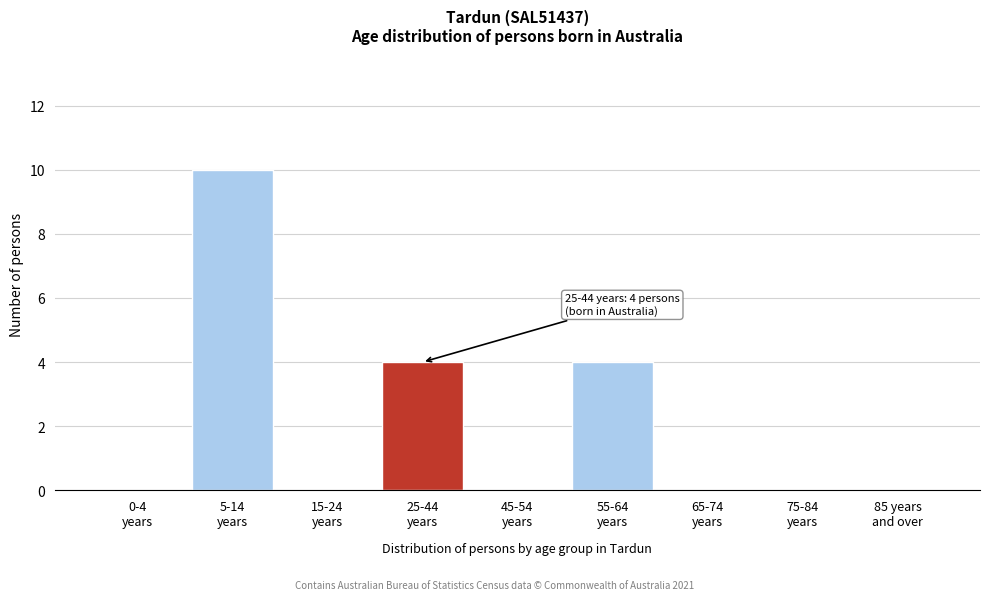

What is the sum of all values?

18